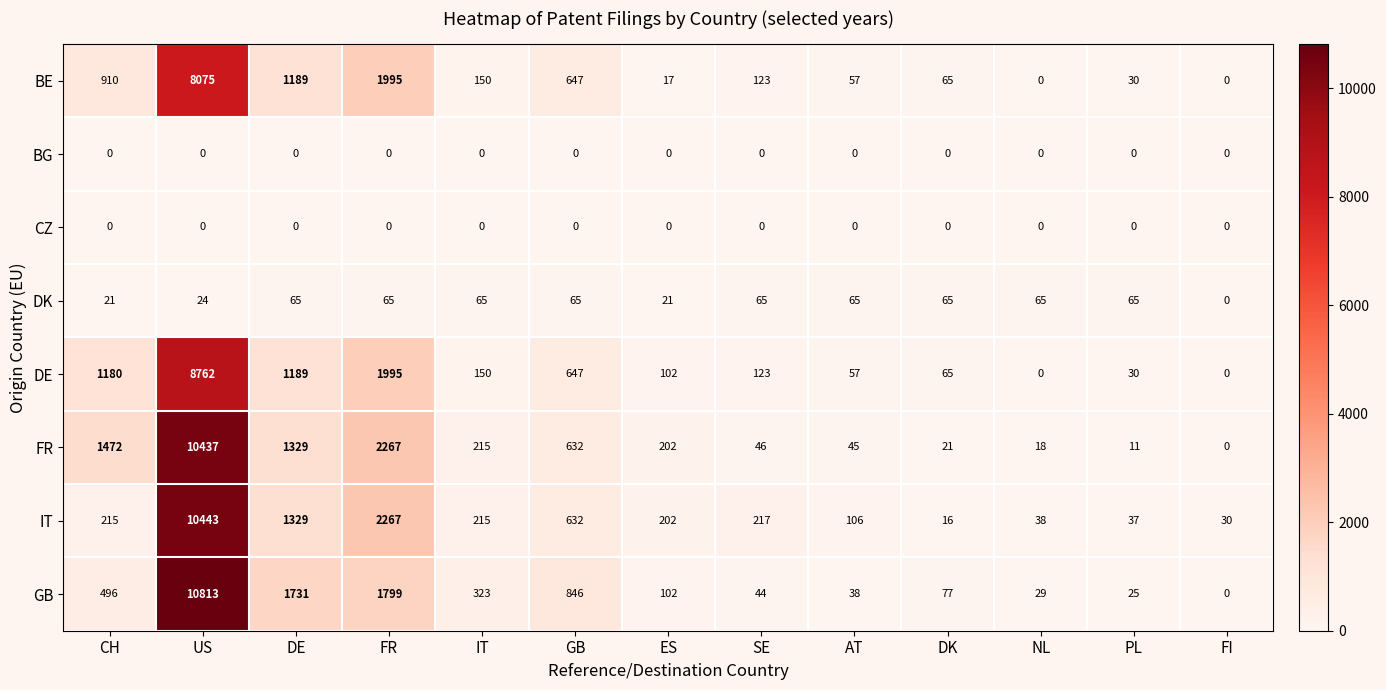

What is the difference between the DE values at GB and SE?

524